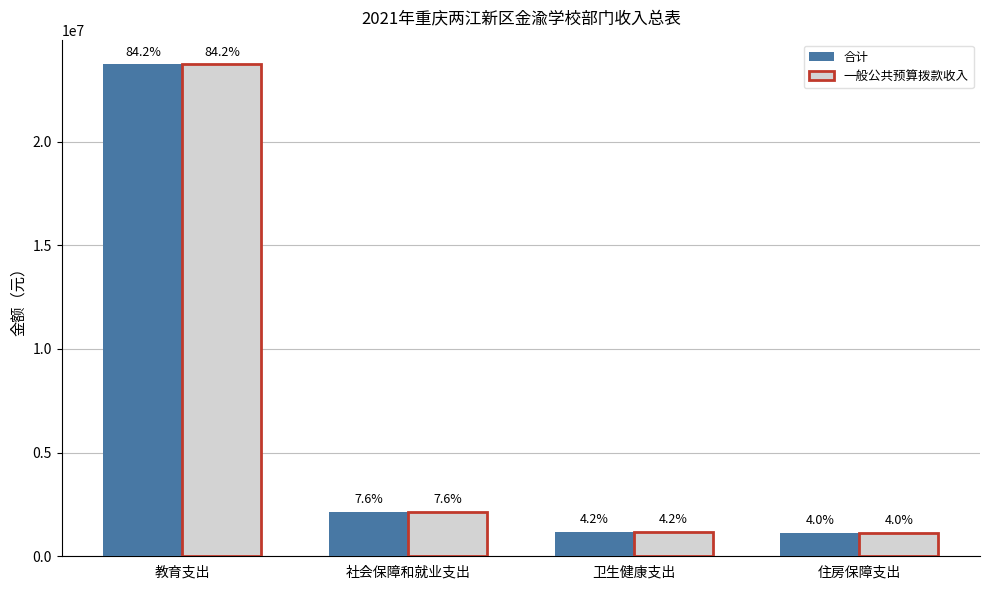

What is the value of the 一般公共预算拨款收入 bar at the 3rd from the left?

1184050.8